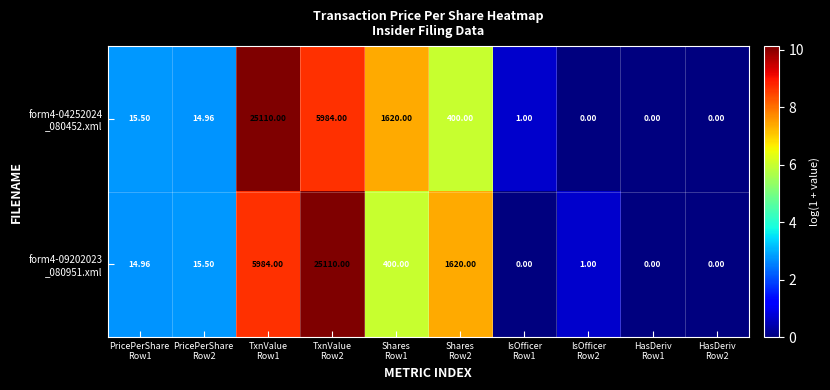

Count the number of data series in this chart.

2